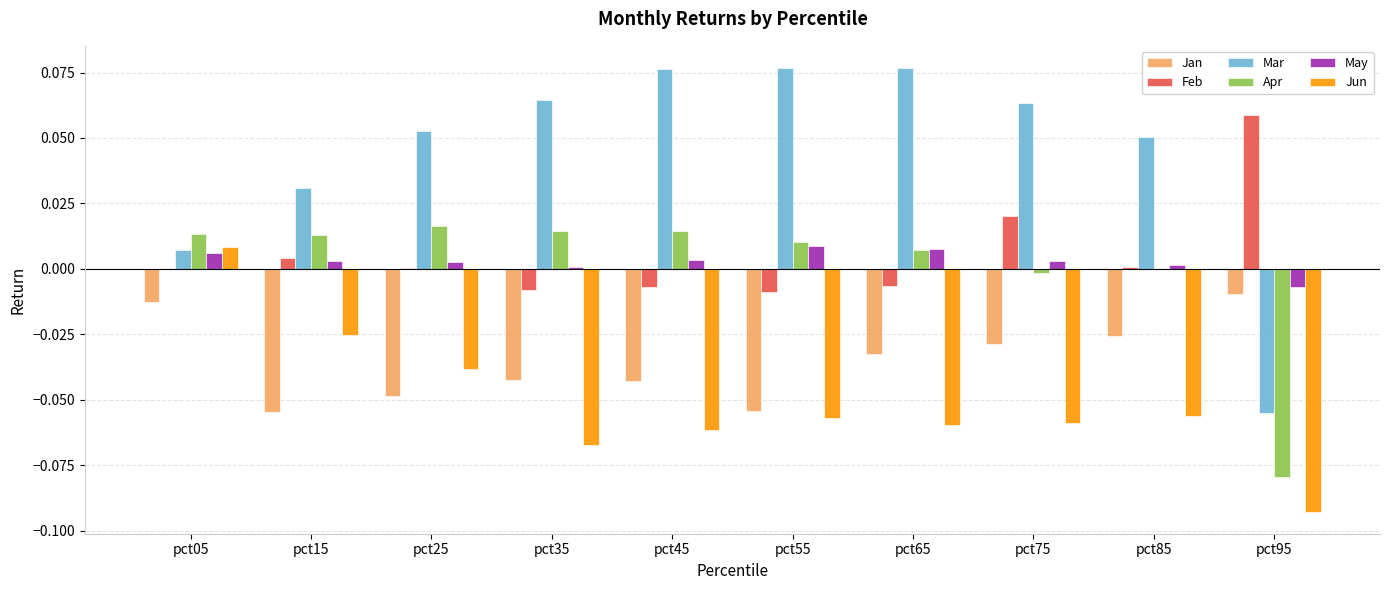

The Jan series shows -0.0 at pct05. True or false?

True